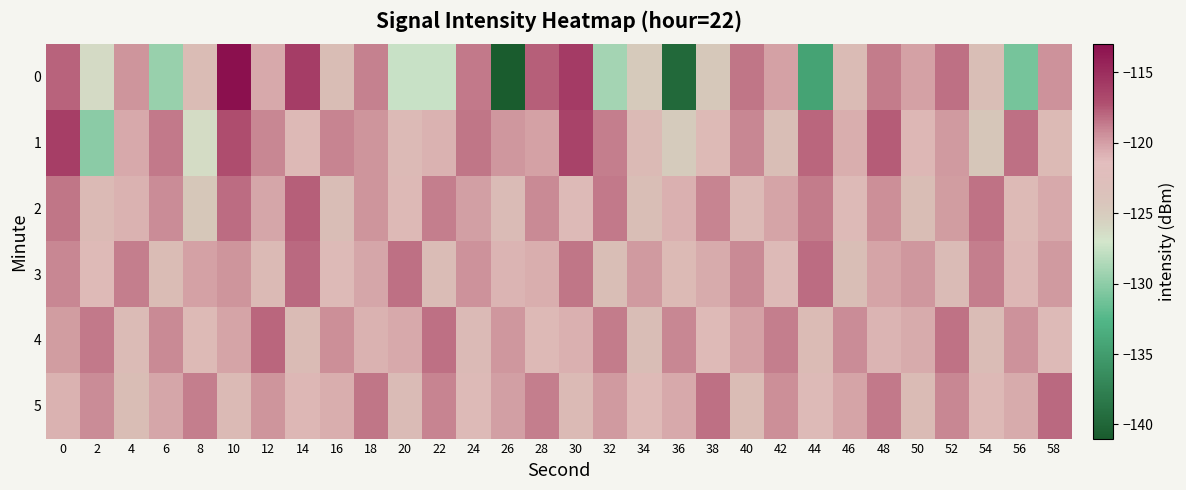

What is the total value across all series at 48?

-716.0